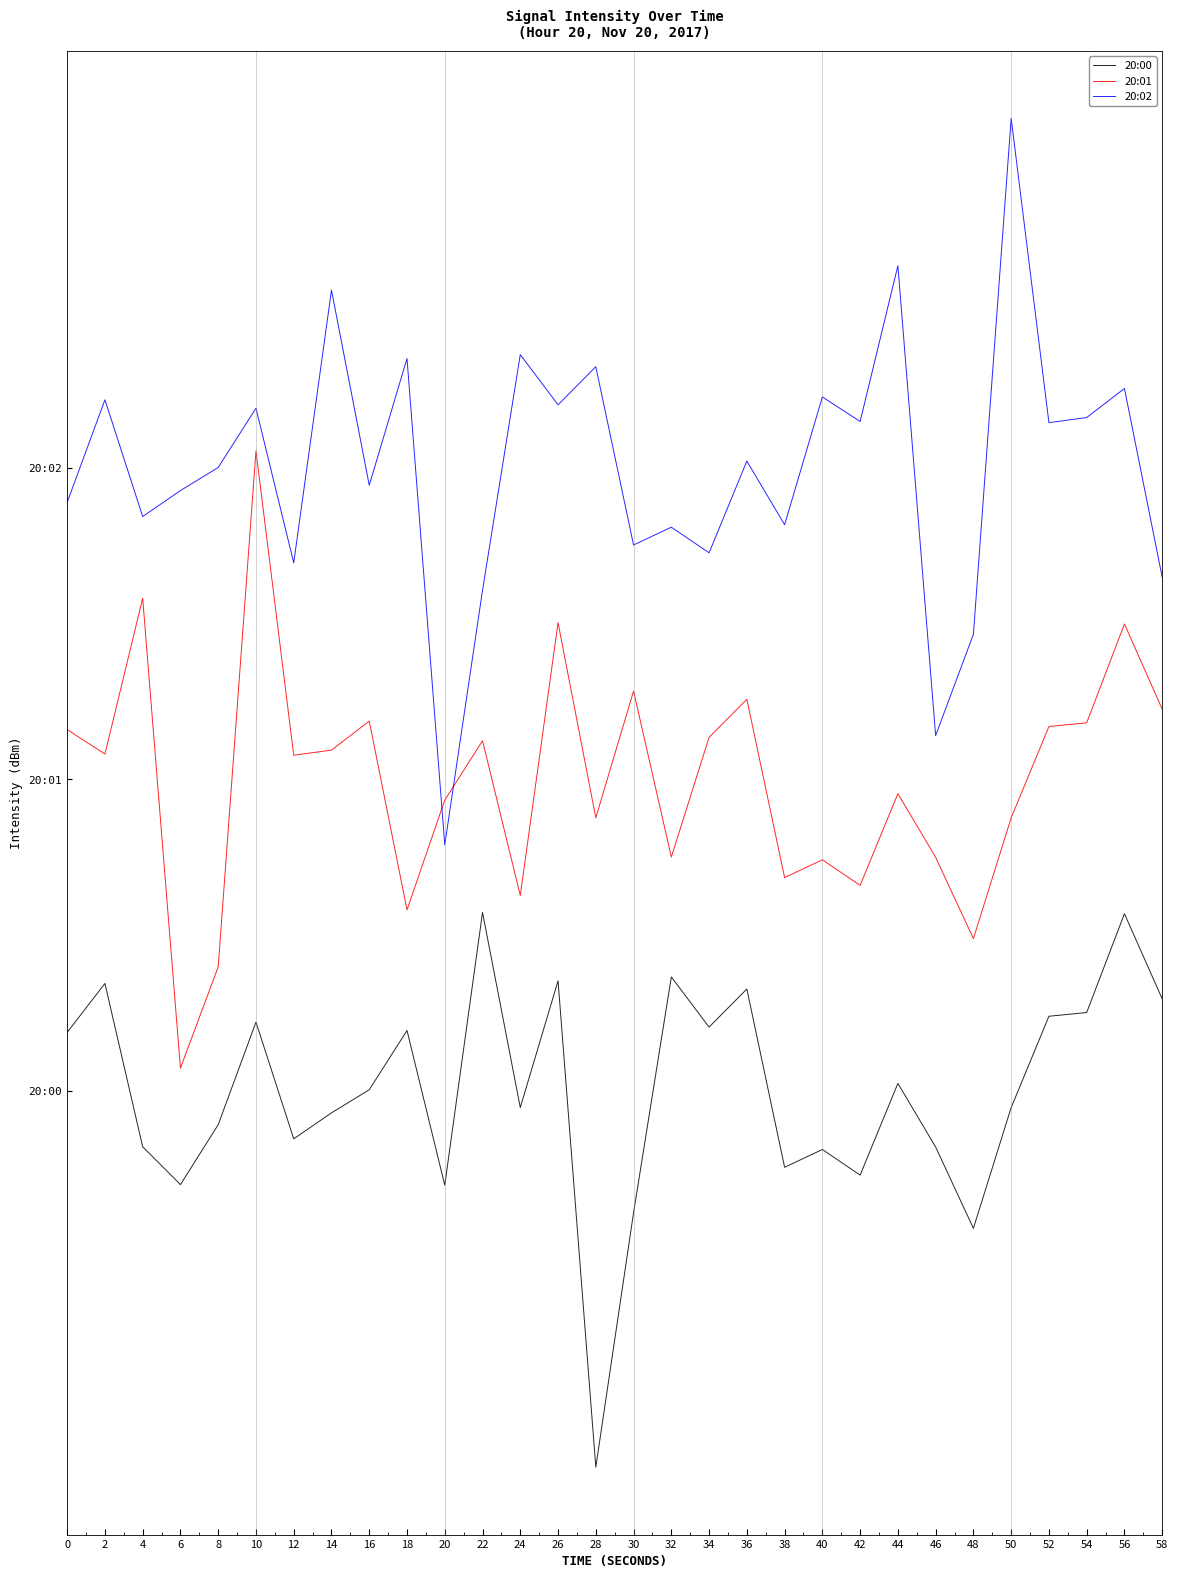

The 20:02 series shows 4.4 at 44. True or false?

False